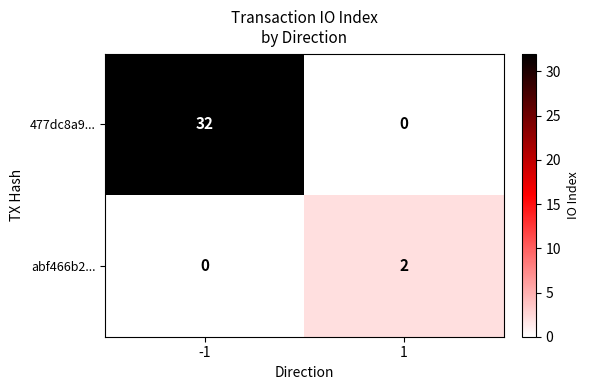

What is the maximum value shown in the chart?

32